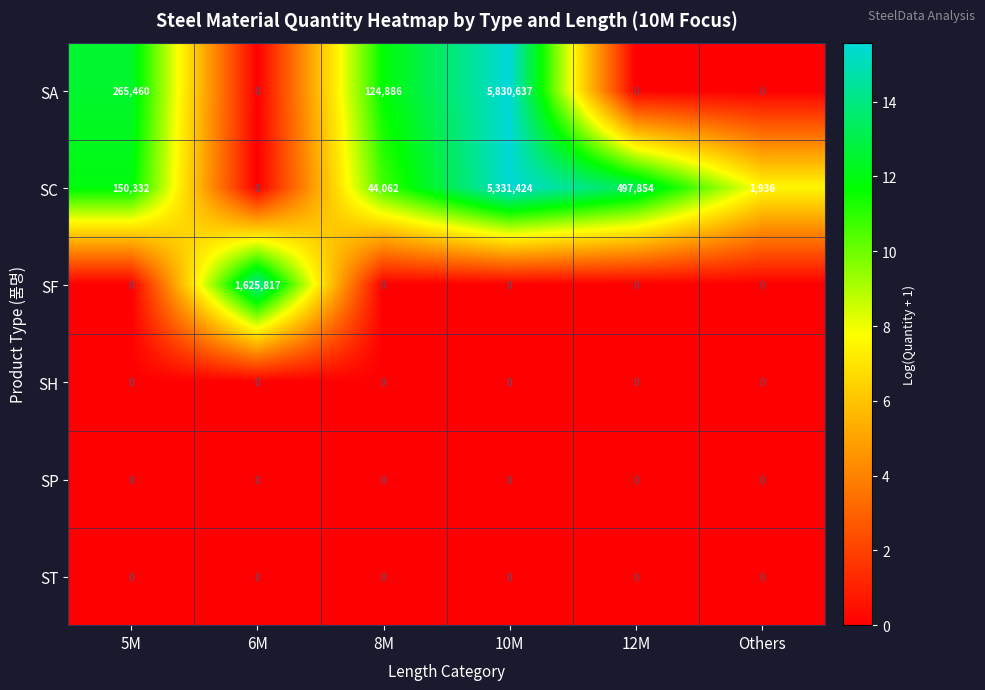

What value does the SA series have at 10M, to the nearest 10?

5830640